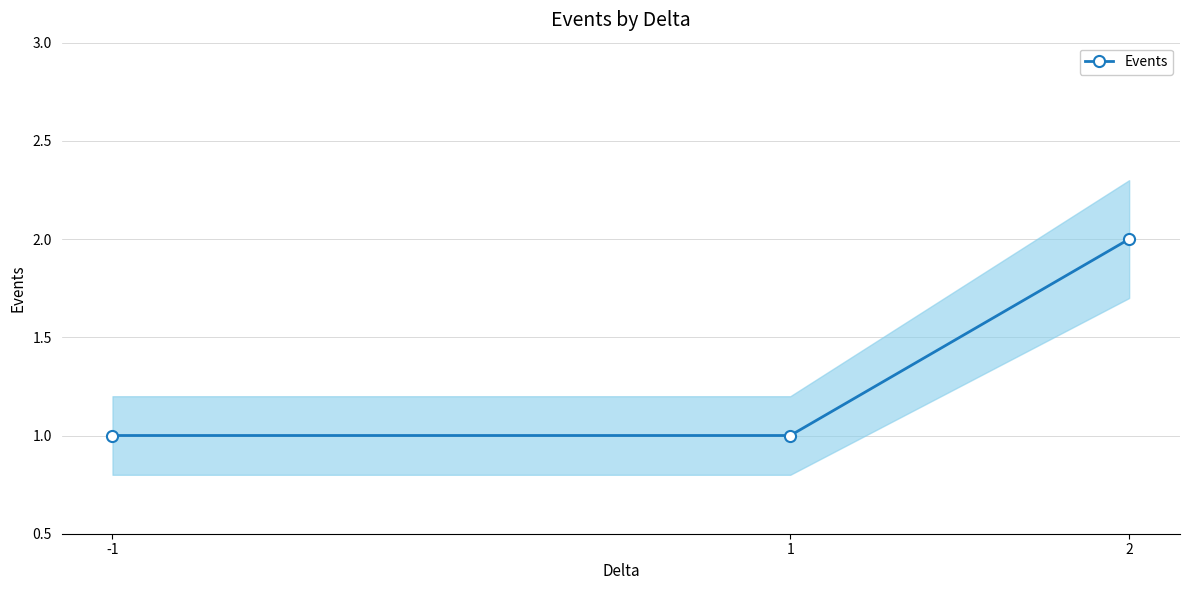

What is the change in value from 1 to 2?

+1